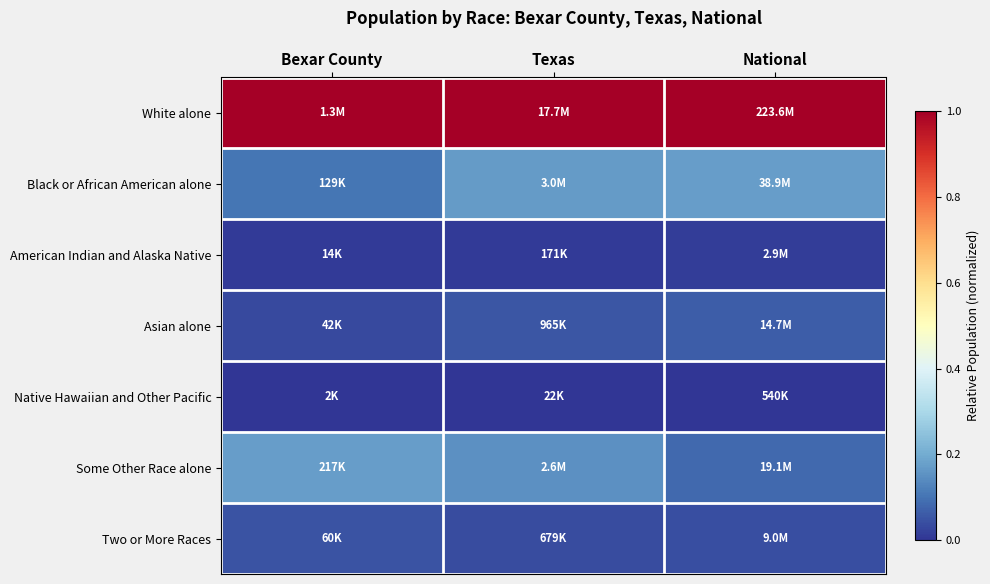

At which category is the sum across all series the highest?

Texas